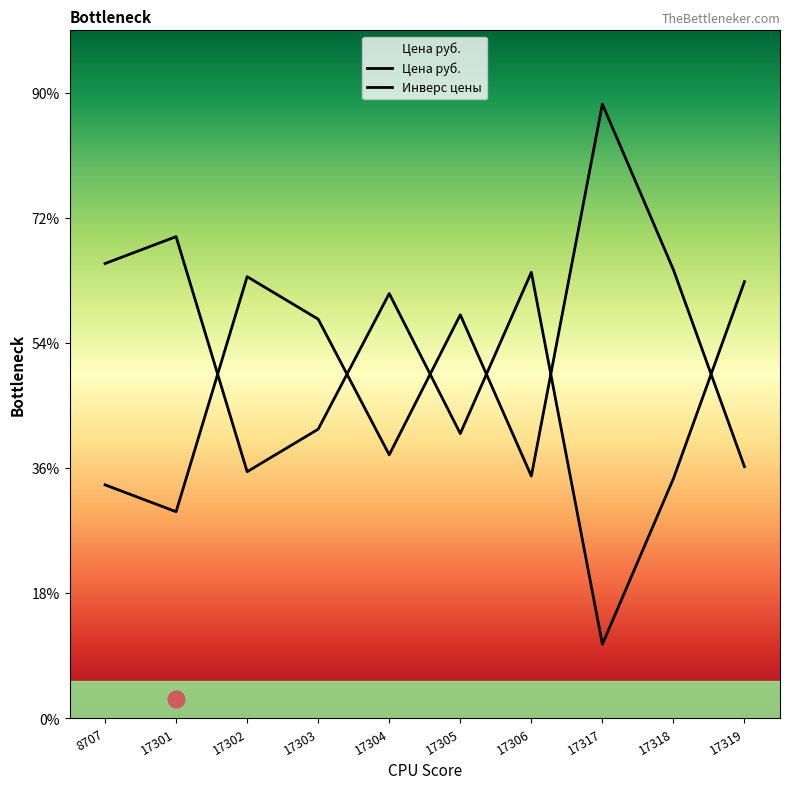

What is the sum of all values?

5601